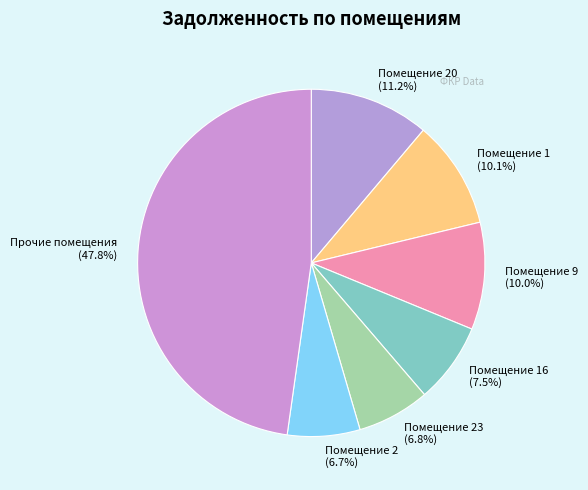

Which has a higher value, Прочие помещения or Помещение 23?

Прочие помещения